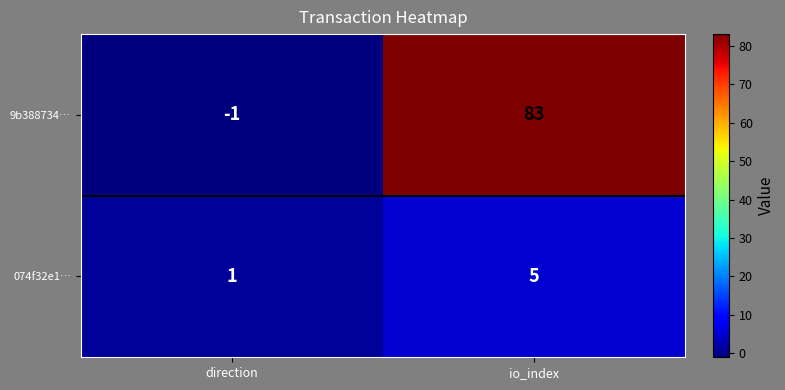

The 9b388734… series shows -1 at direction. True or false?

True